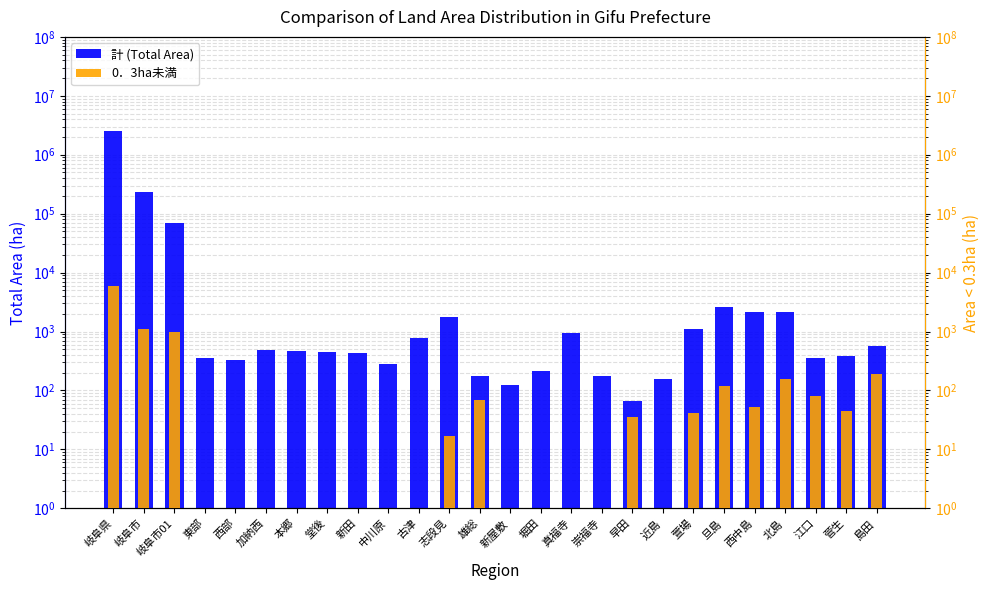

True or false: 0．3ha未満 has a value of 16 at 江口.

False